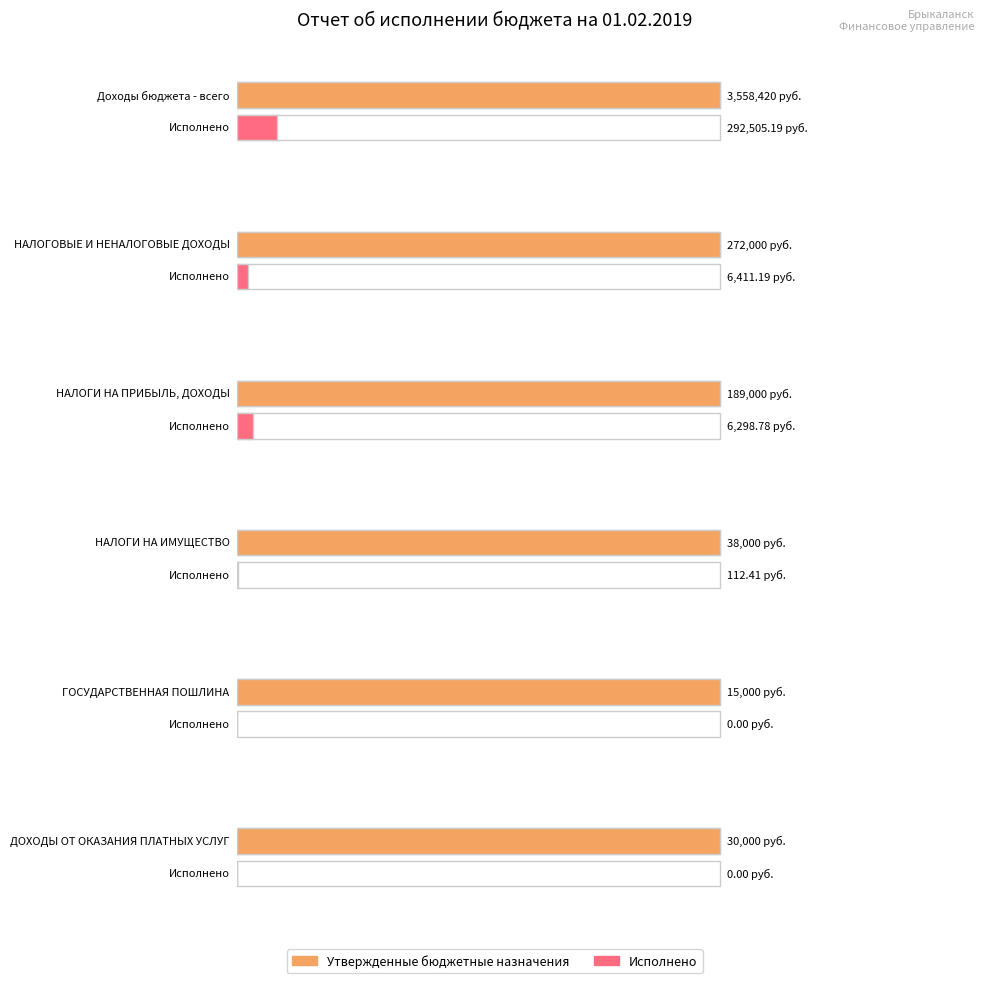

What is the minimum value for Утвержденные бюджетные назначения?

15000.0